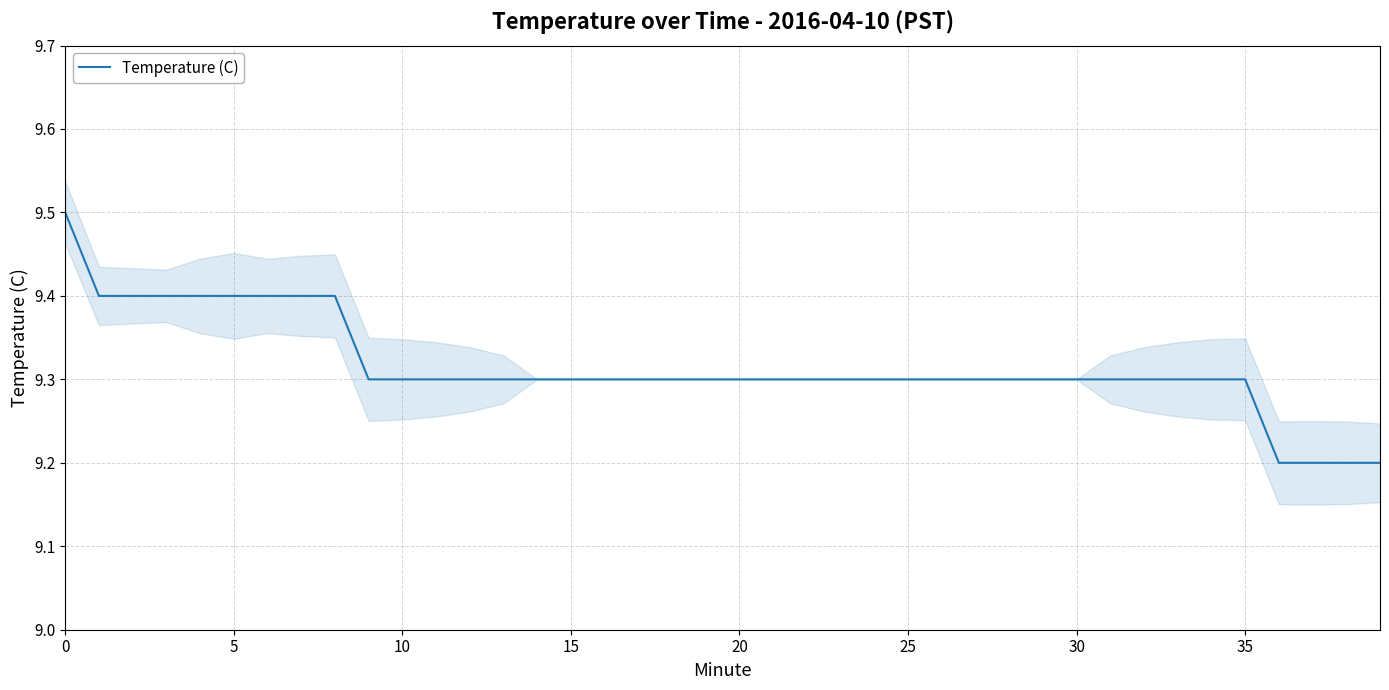

Is it true that Temperature (C) equals 15.6 at 35?

False